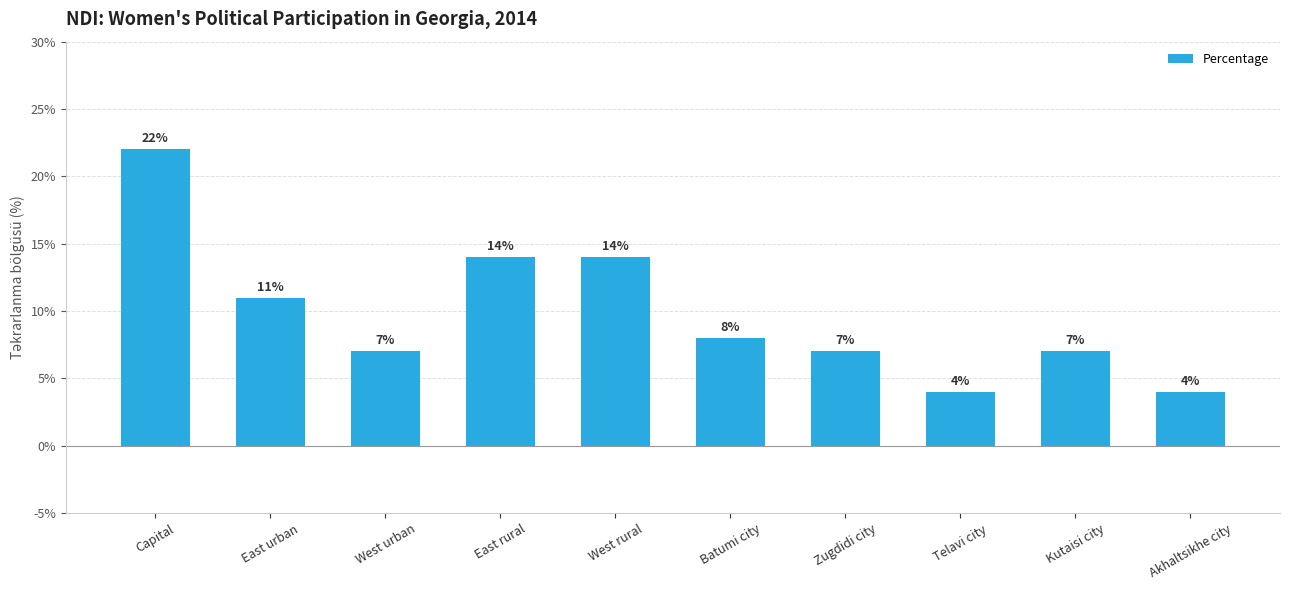

What is the change in value from East urban to Batumi city?

-3